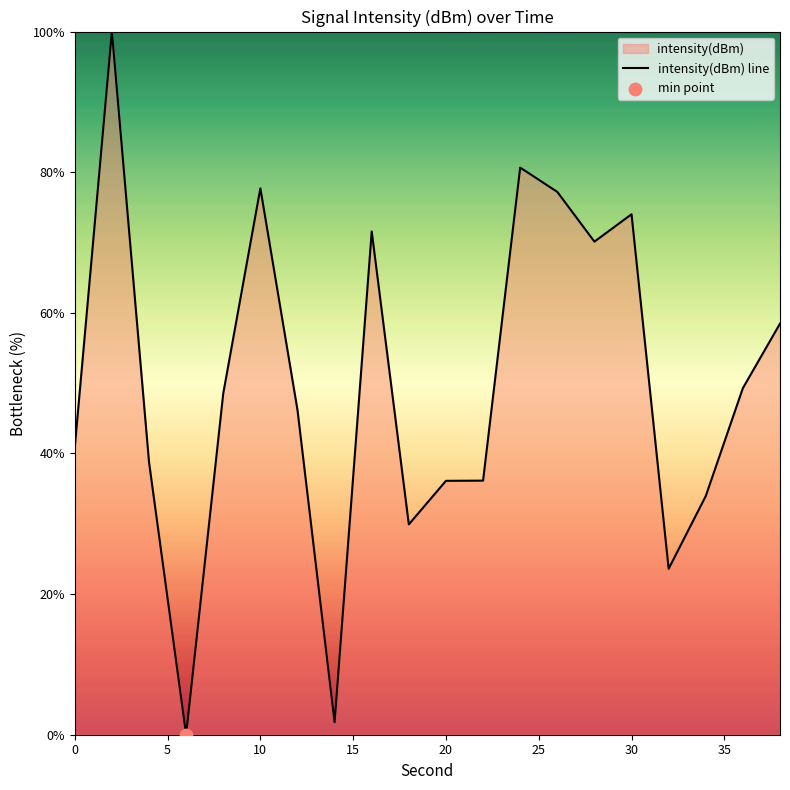

What is the difference between the maximum and minimum values?

100.0